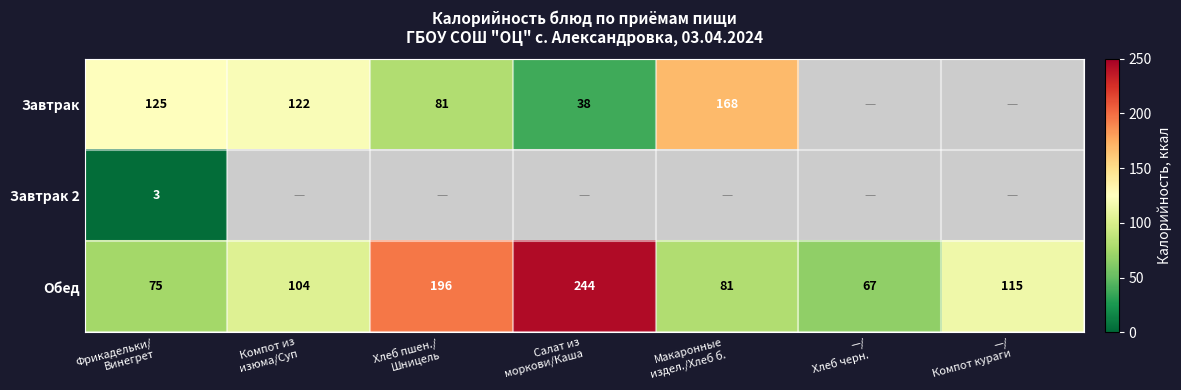

What is the difference between the maximum and minimum values in the Обед series?

177